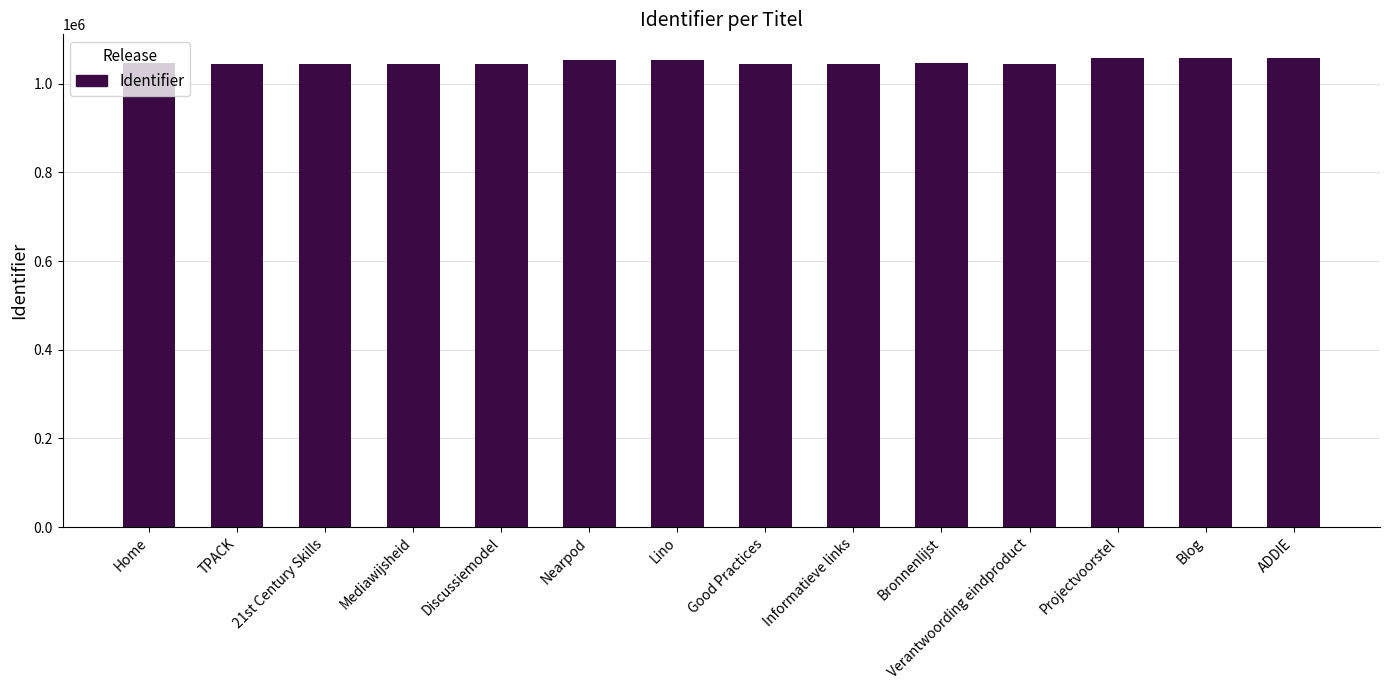

What is the greatest value displayed?

1058606